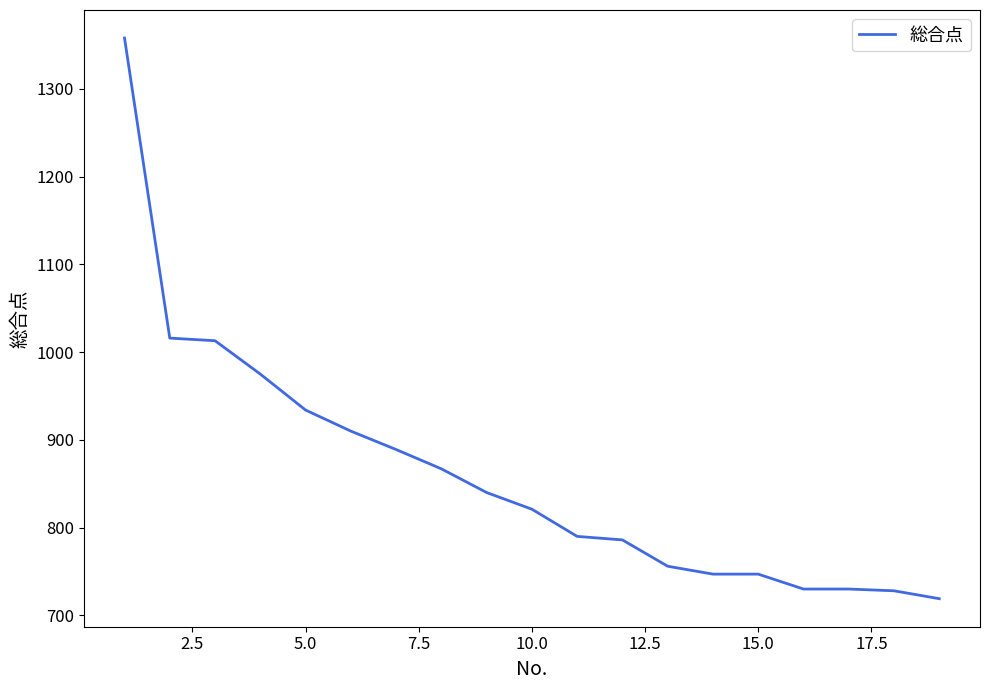

What is the smallest value displayed?

719